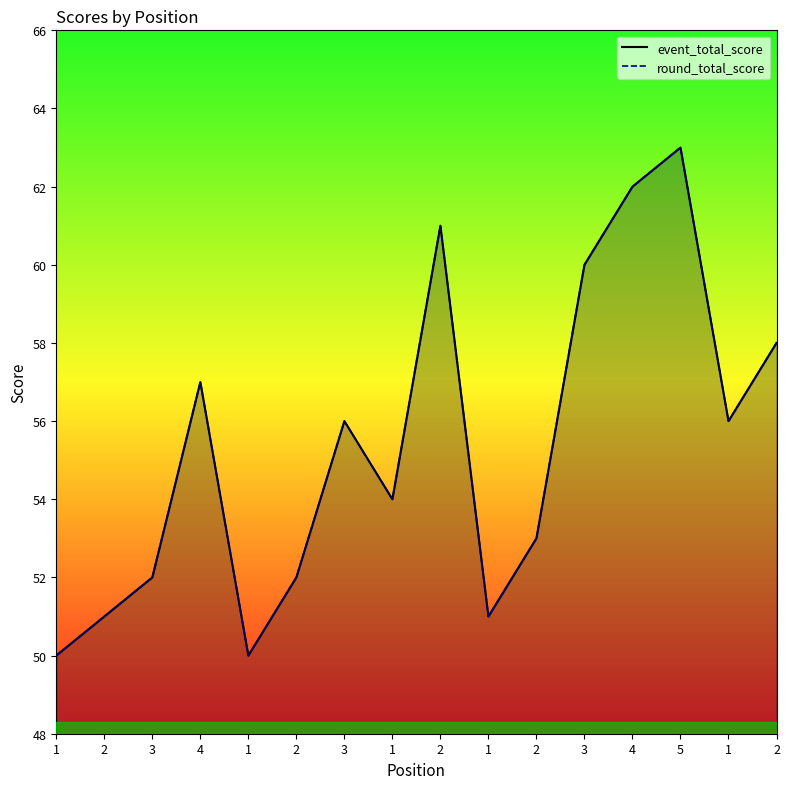

At which category is the sum across all series the highest?

5